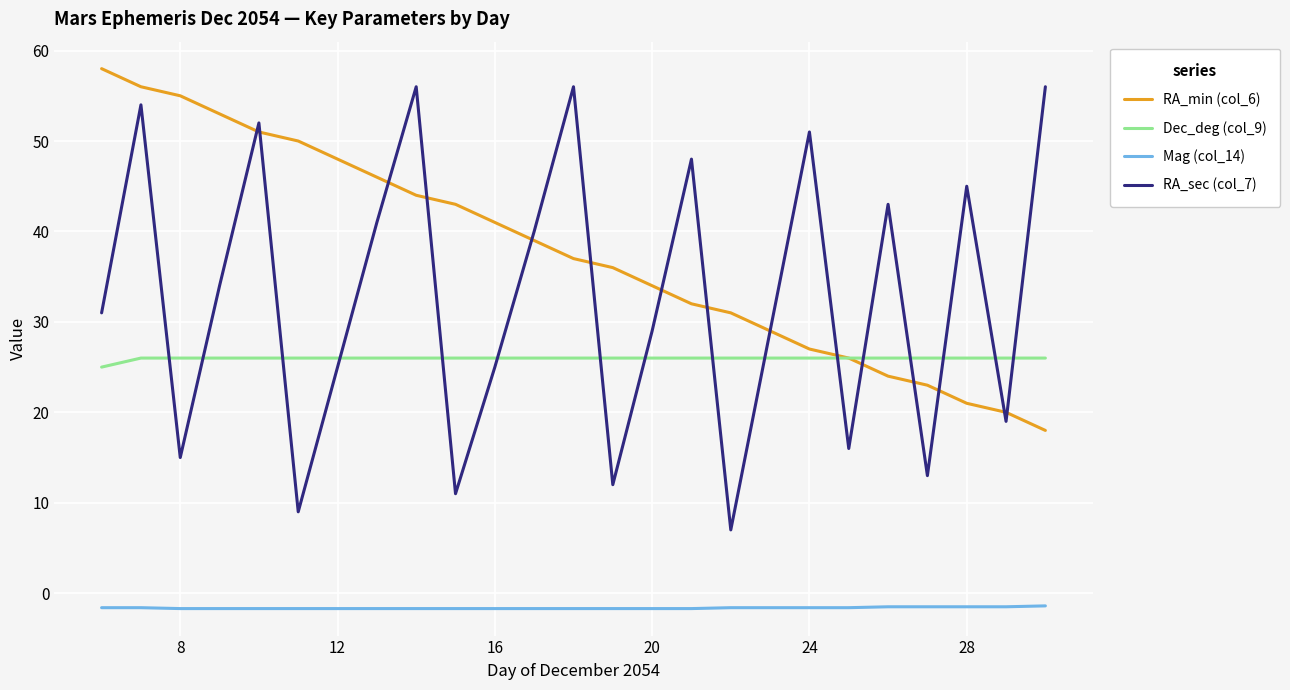

What is the minimum value for RA_sec (col_7)?

7.0